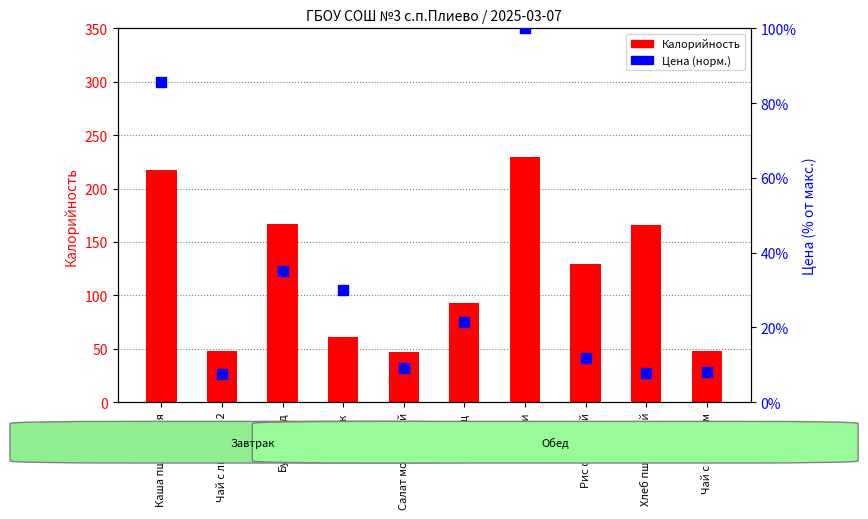

Which series has the largest total across all categories?

Калорийность